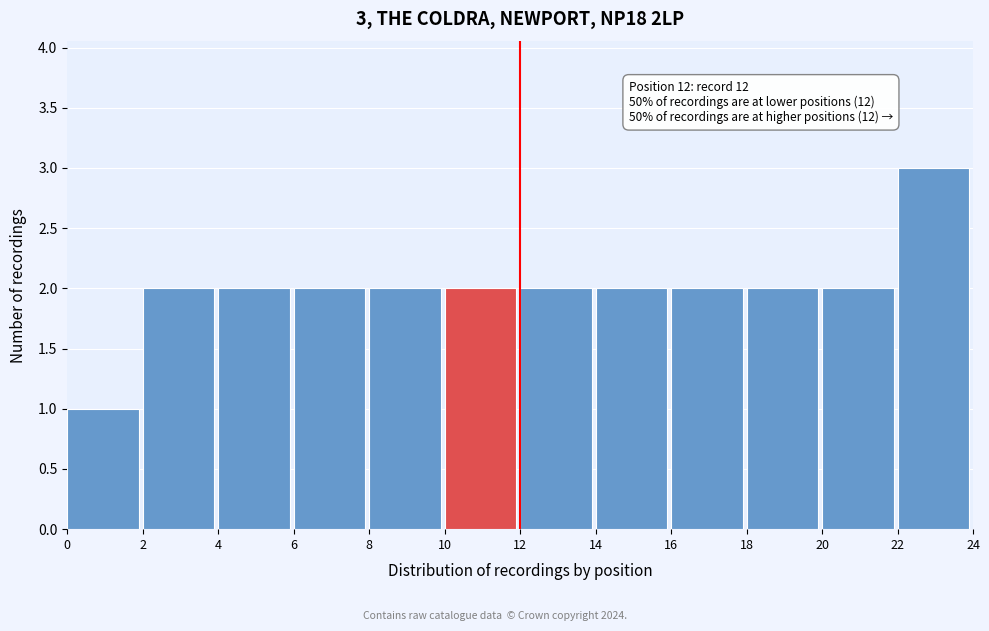

Over which range of the x-axis is the bar tallest?

22 to 24